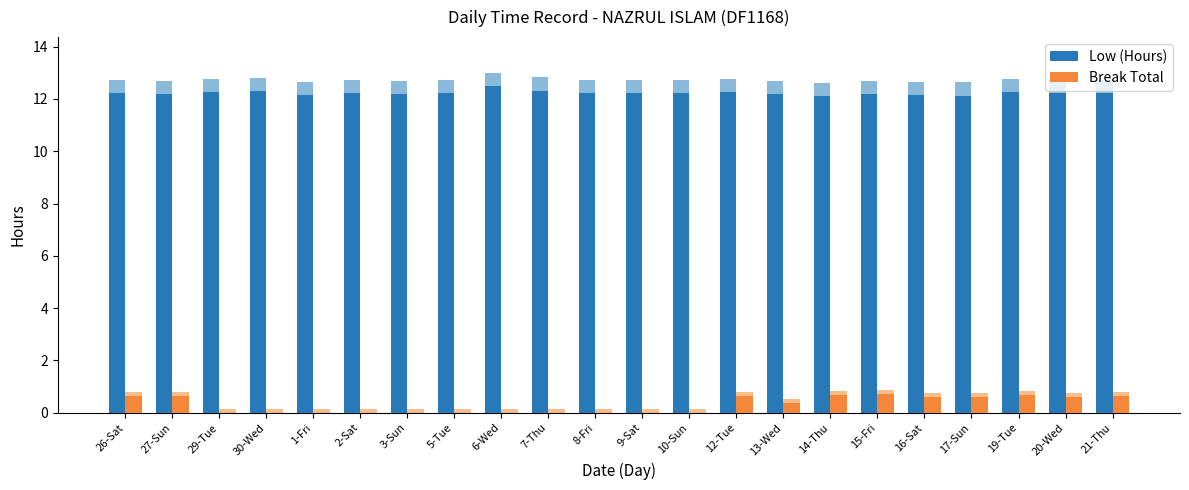

Reading right to left, what are all the values shown in this chart?

Low (Hours): 12.2	12.2	12.2	12.1	12.1	12.2	12.1	12.2	12.3	12.2	12.2	12.2	12.3	12.5	12.2	12.2	12.2	12.2	12.3	12.3	12.2	12.2
Break Total: 0.6	0.6	0.7	0.6	0.6	0.7	0.7	0.4	0.7	0.0	0.0	0.0	0.0	0.0	0.0	0.0	0.0	0.0	0.0	0.0	0.7	0.7